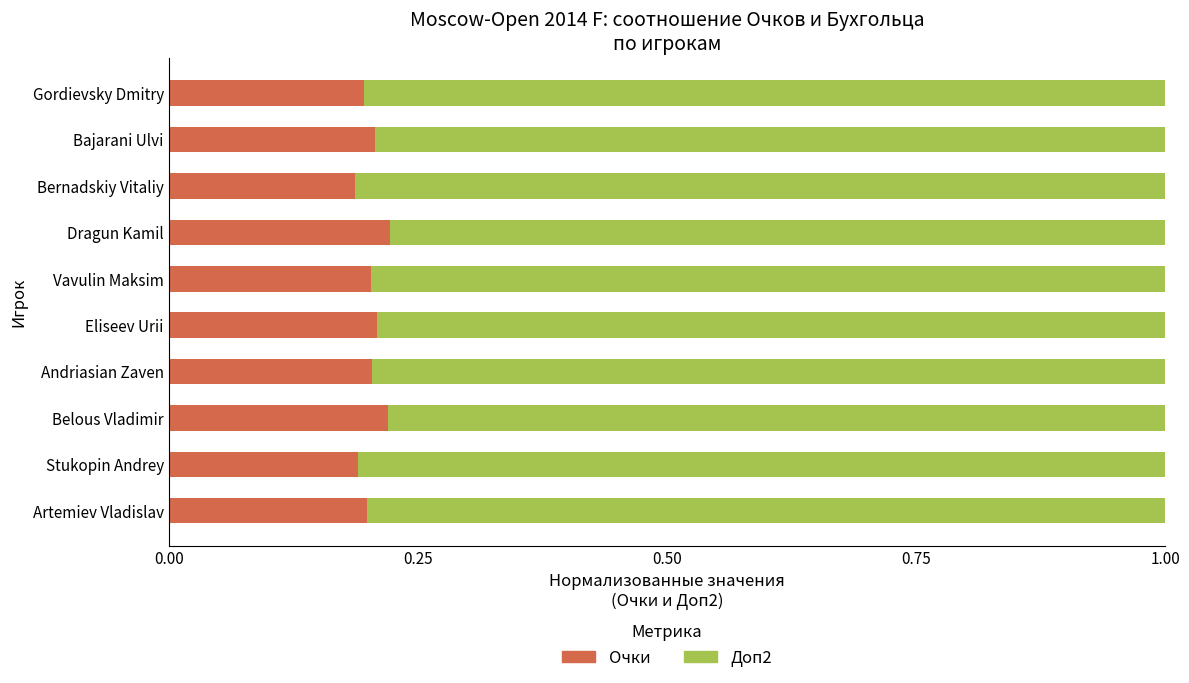

How many categories are shown in the chart?

10